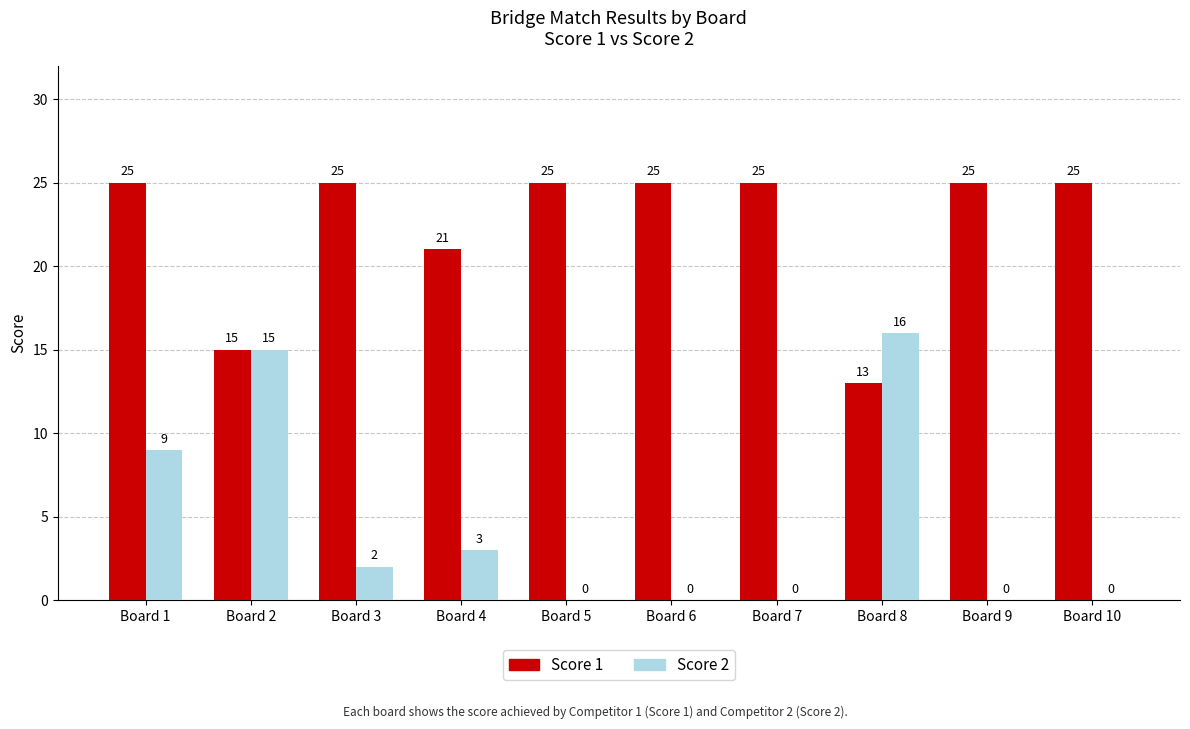

Where does the Score 2 series first go above 2?

Board 1